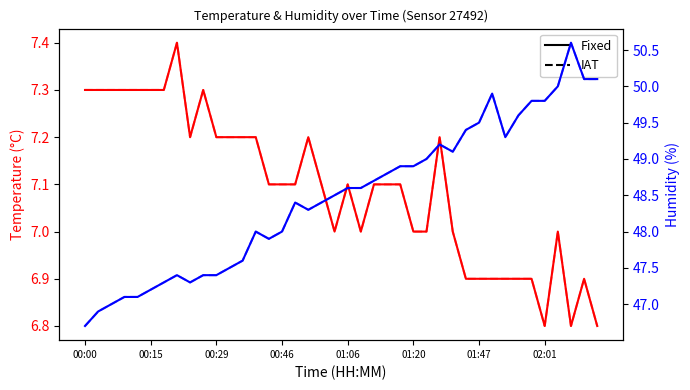

What is the difference between the maximum and minimum values in the Temperature (smooth) series?

0.6